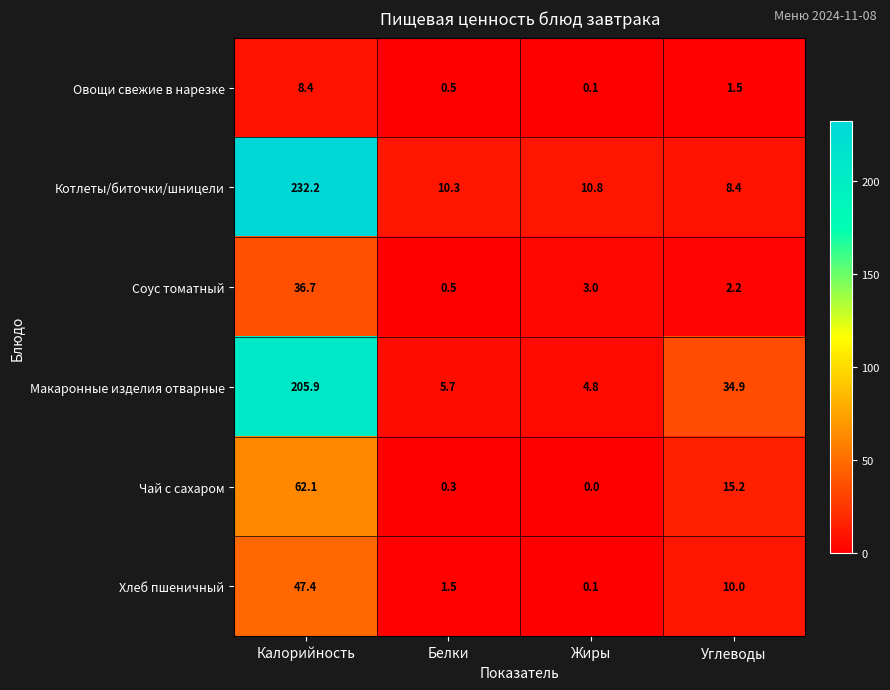

Which label corresponds to the largest value in the chart?

Калорийность